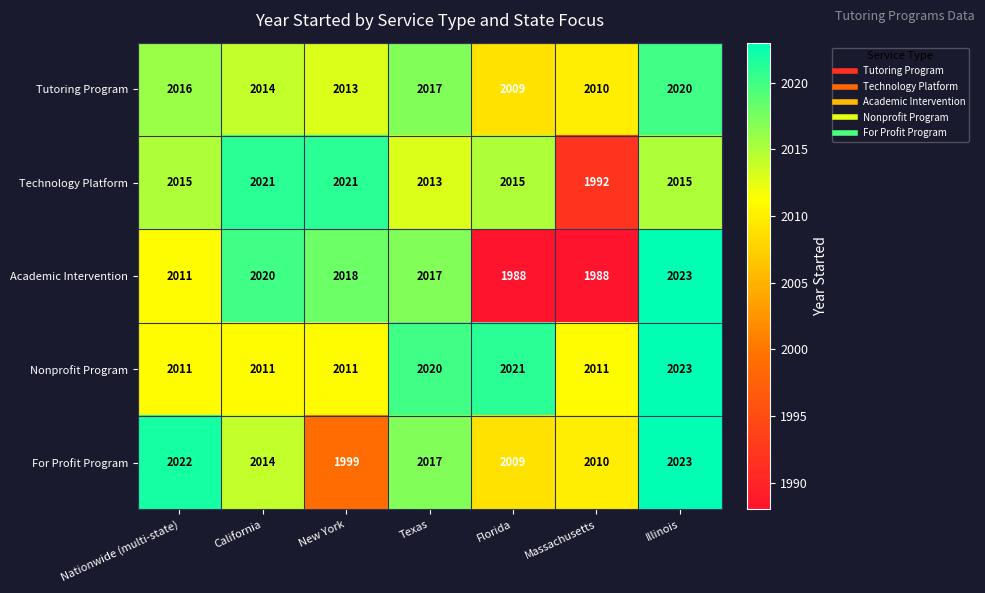

What is the sum of all Tutoring Program values?

14099